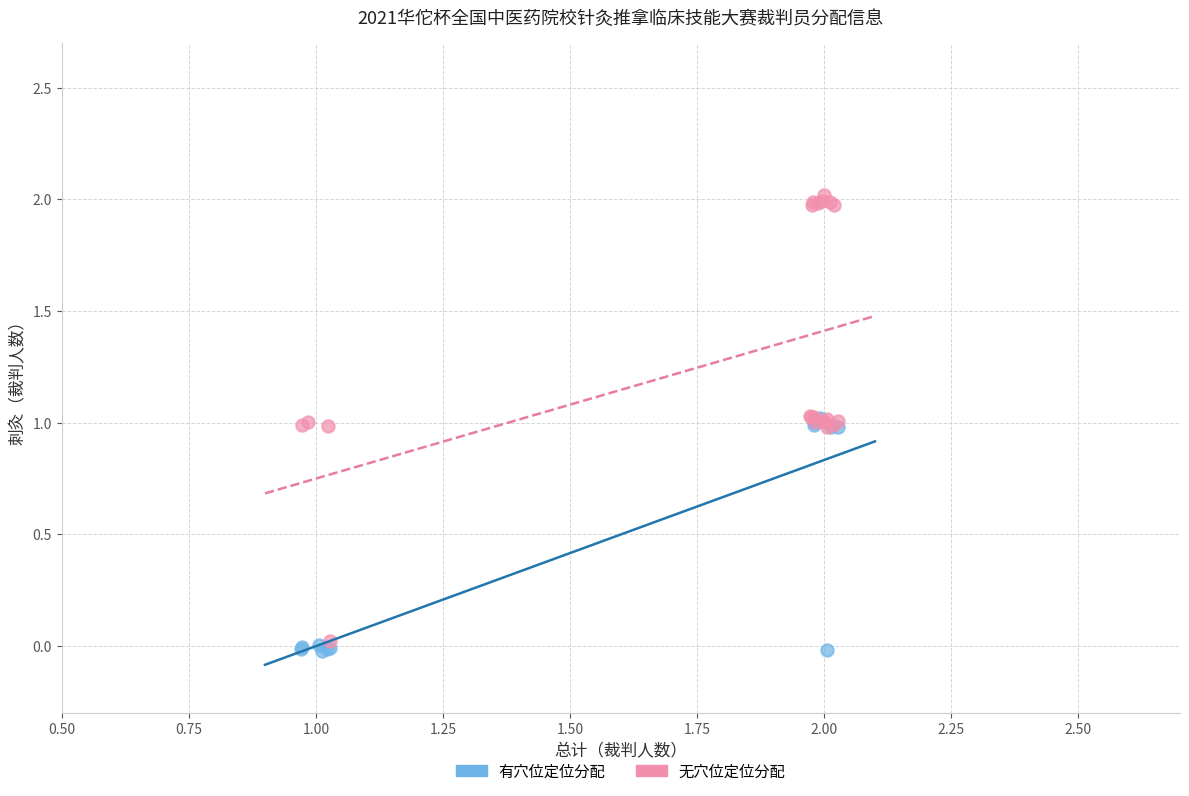

Which series contains the lowest Y value?

有穴位定位分配